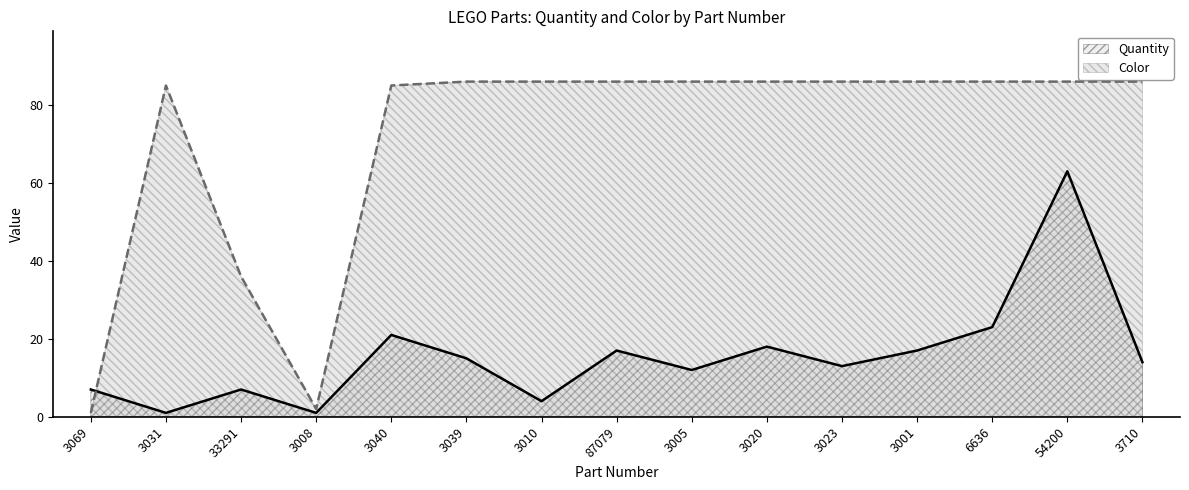

Reading left to right, transcribe all the data shown in this chart.

Quantity: 7	1	7	1	21	15	4	17	12	18	13	17	23	63	14
Color: 1	85	36	2	85	86	86	86	86	86	86	86	86	86	86